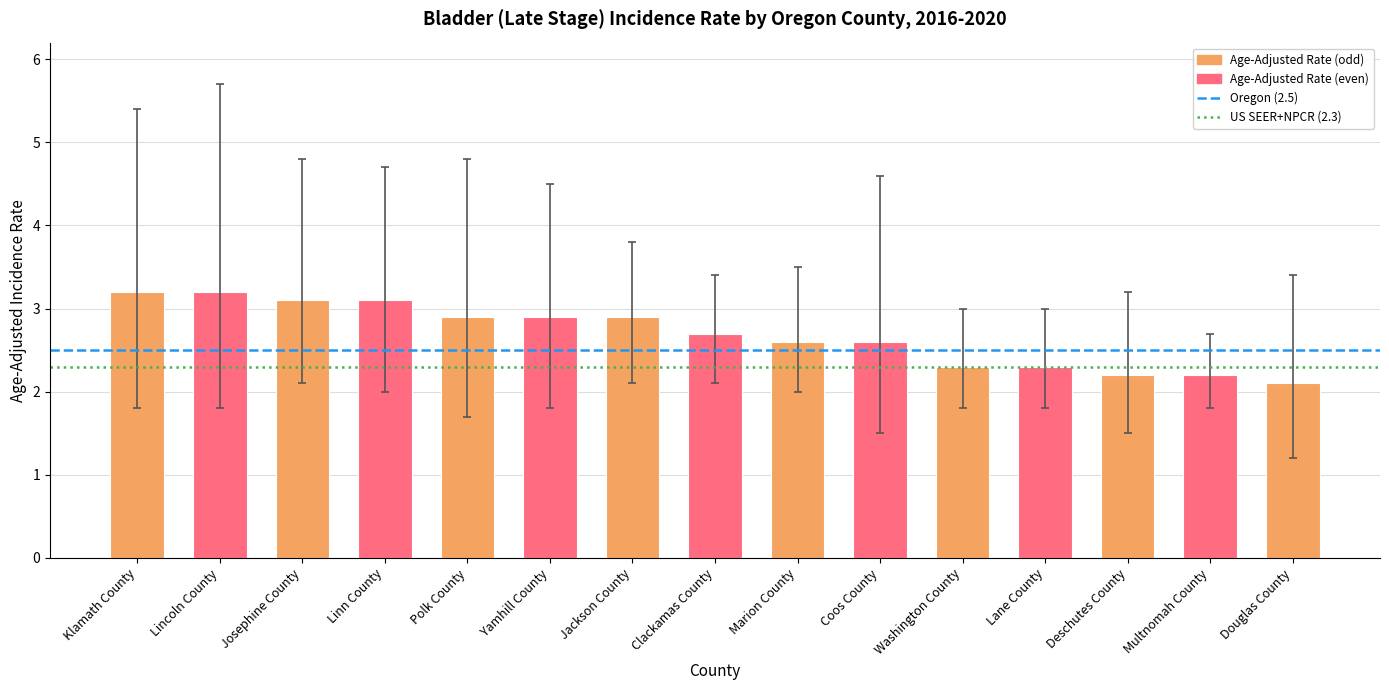

What is the smallest value displayed?

2.1